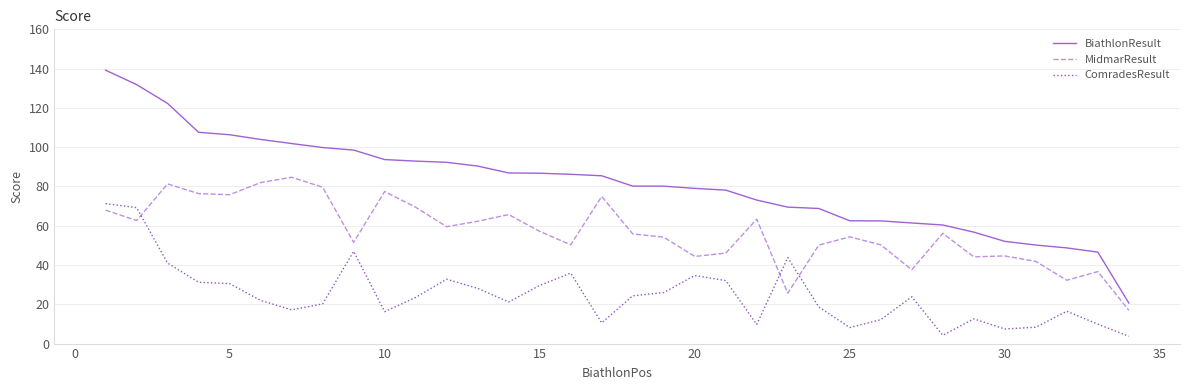

What is the smallest value displayed?

3.7